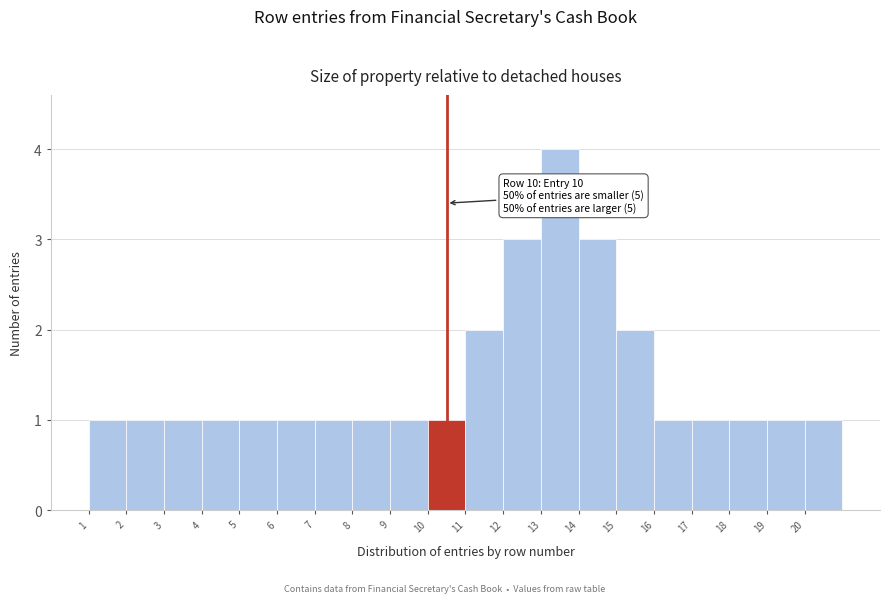

Which range on the x-axis has the tallest bar?

13 to 14